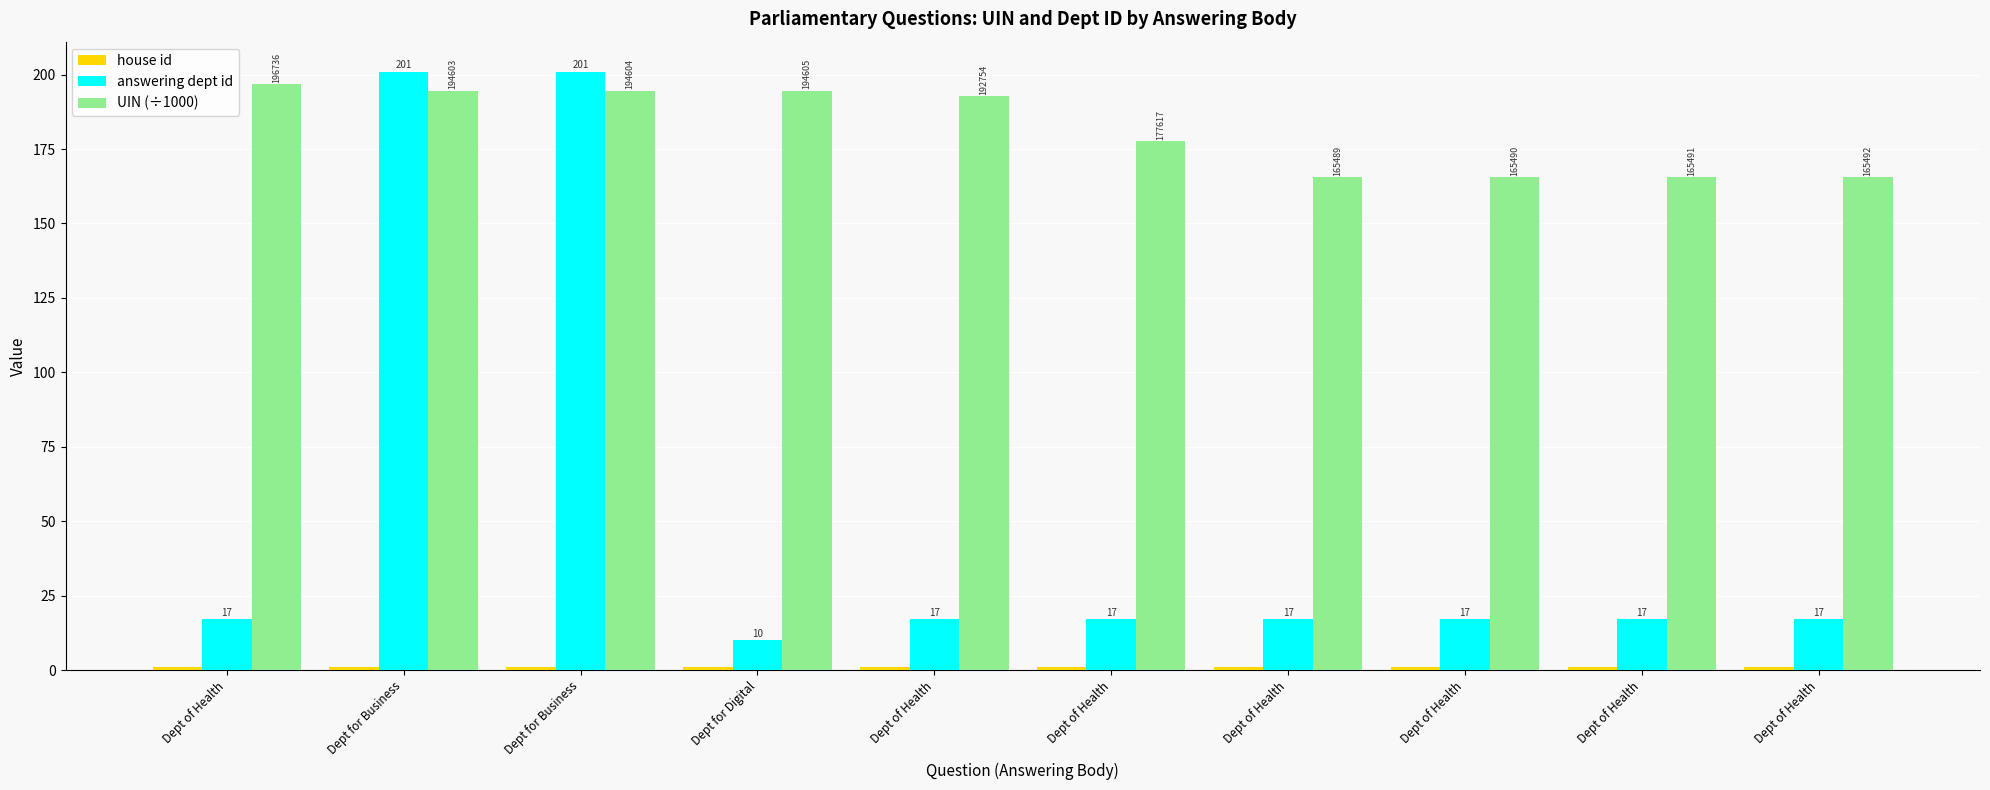

Which category has the highest value across all series?

Dept for Business